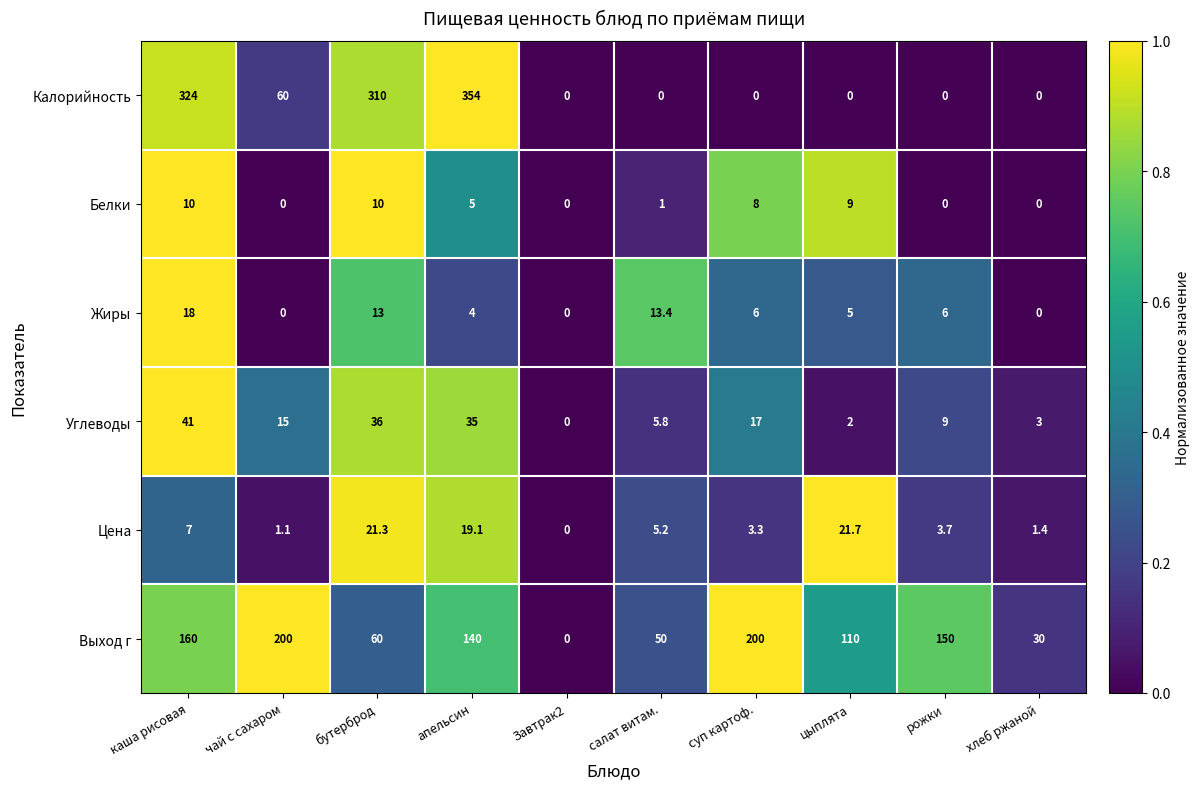

True or false: Выход г has a value of 62.3 at рожки.

False